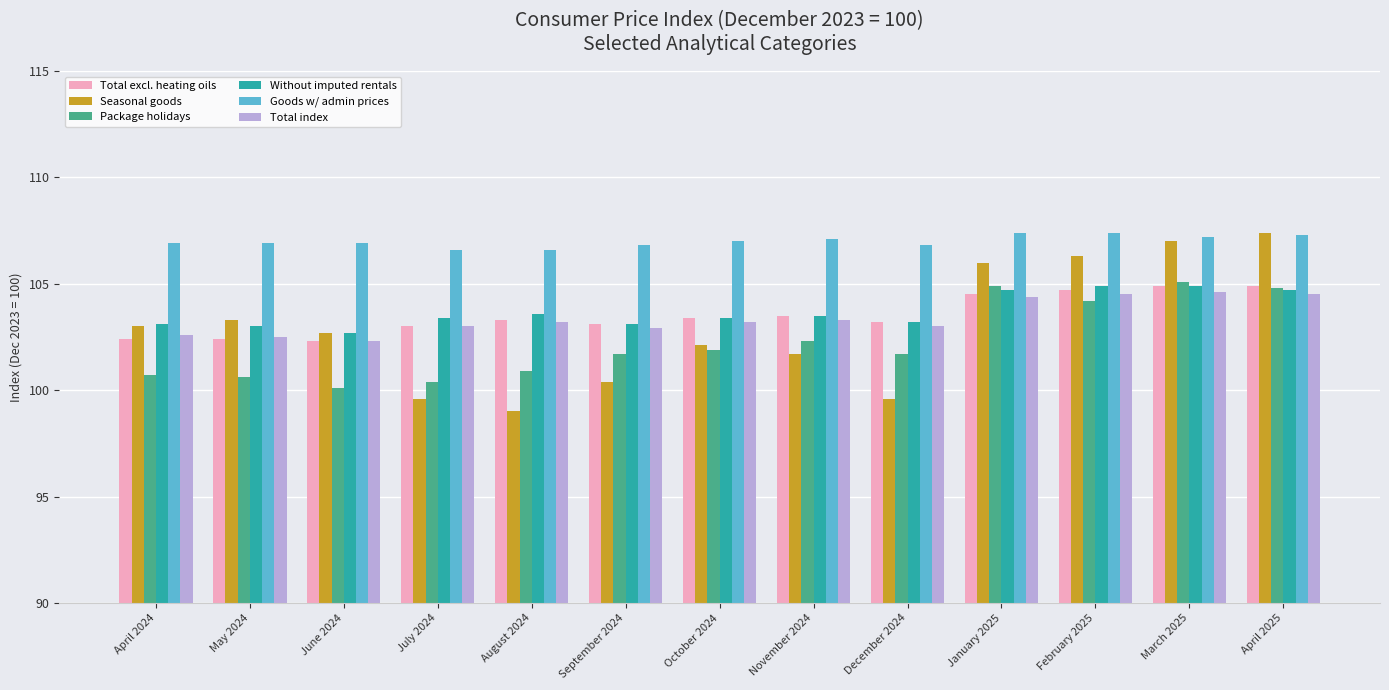

True or false: Seasonal goods has a value of 102.1 at October 2024.

True